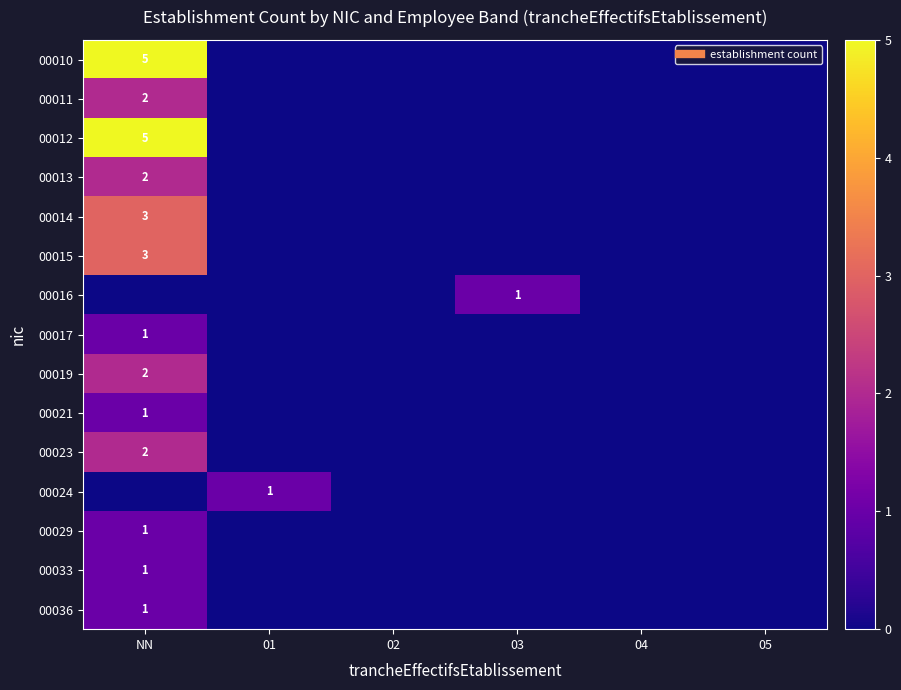

Count the number of data series in this chart.

15